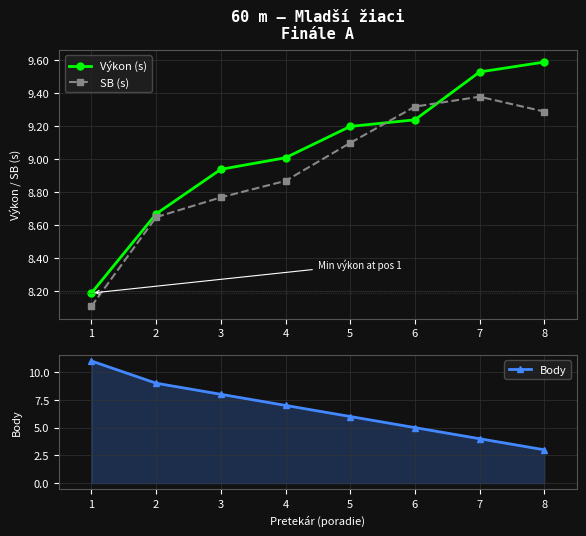

At which label does Výkon (s) first exceed 9?

4